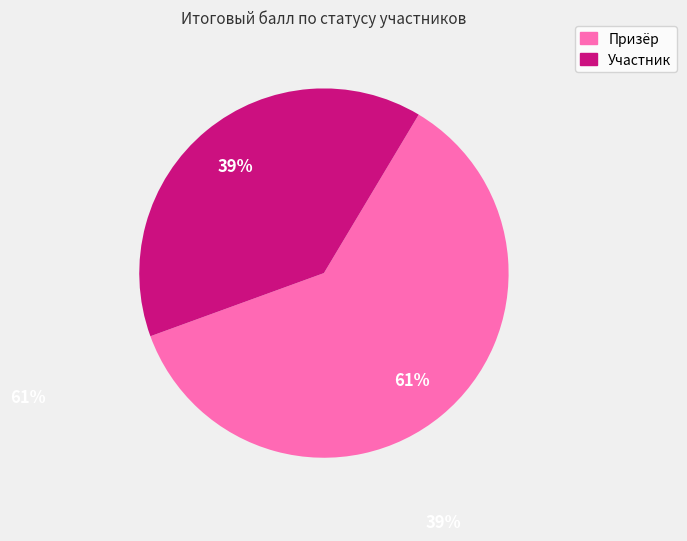

How many segments does this pie chart have?

2